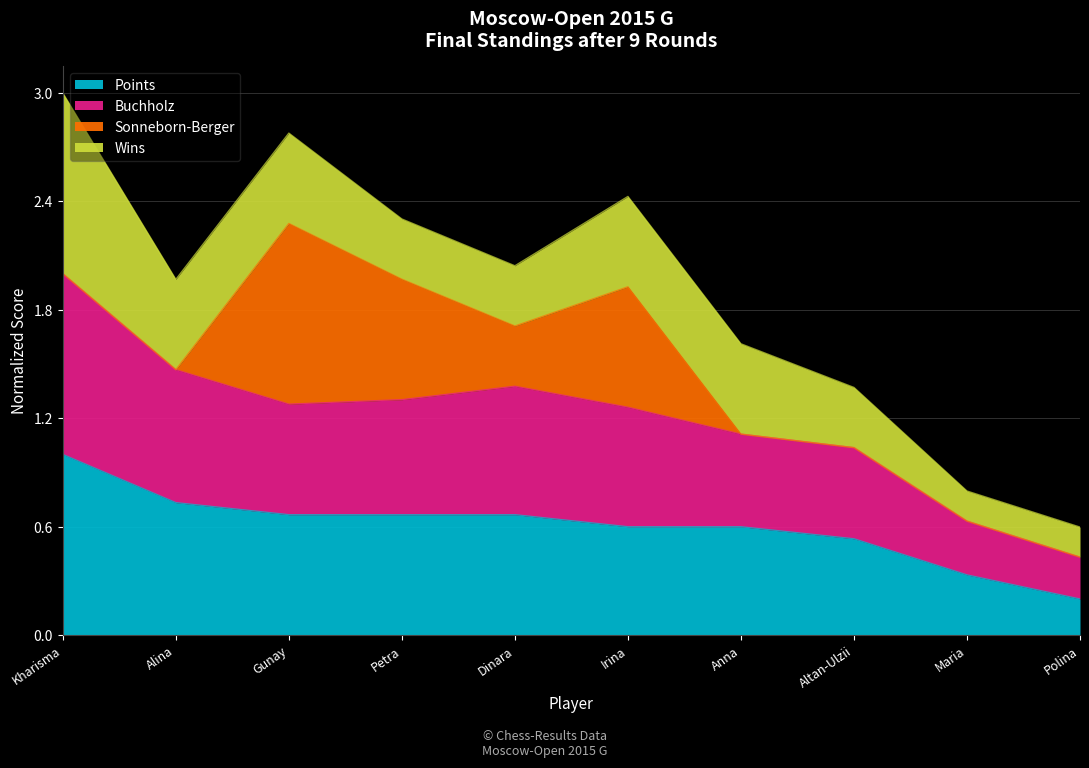

Does the chart have visible grid lines?

Yes